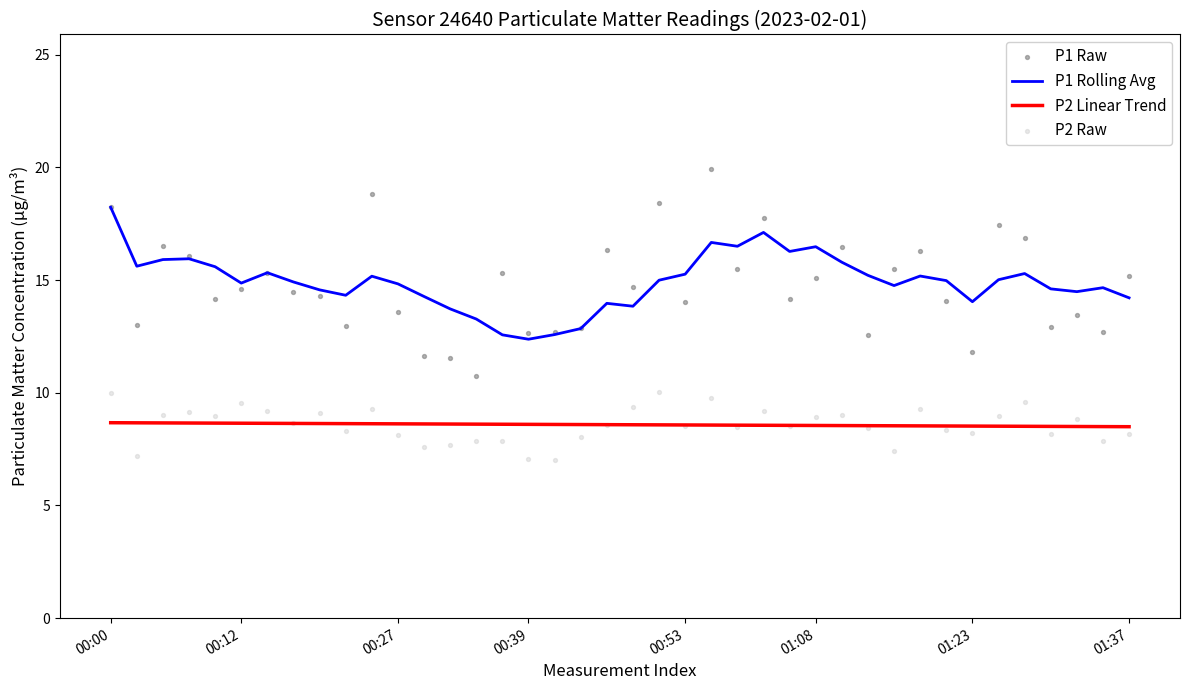

Is the value of P1 Rolling Avg at 13 greater than the value of P2 Linear Trend at 19?

Yes